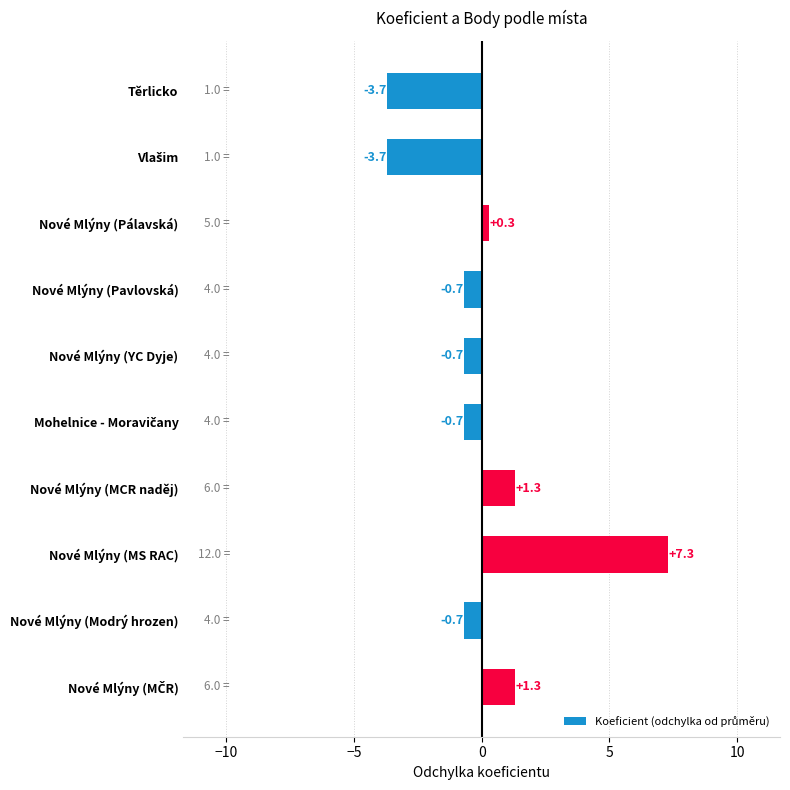

What position from the top is Nové Mlýny (YC Dyje)?

5